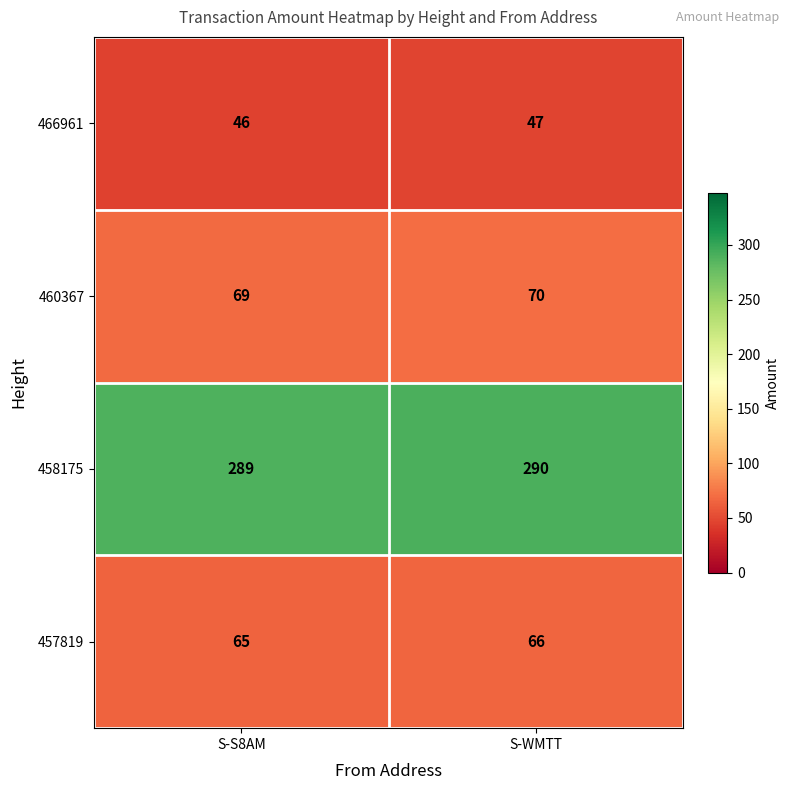

What is the spread (max minus min) of values at S-WMTT?

243